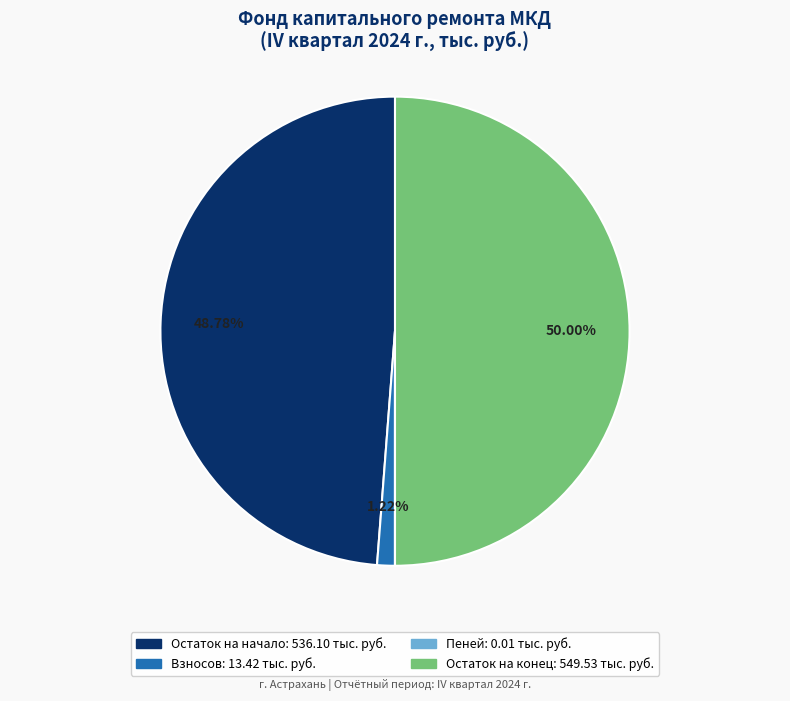

Is there a majority slice in this chart?

No